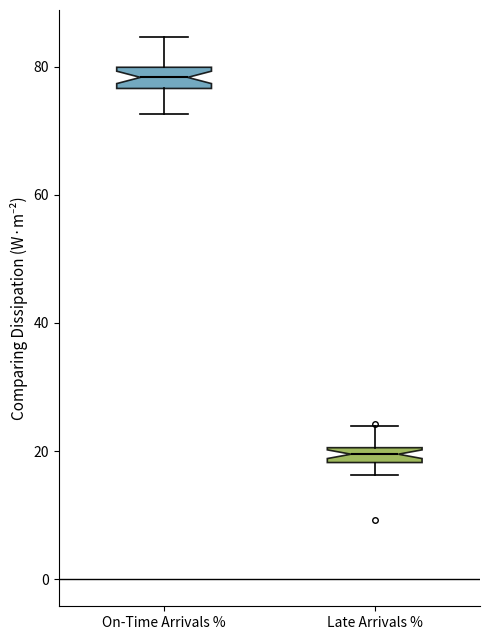

Where does the upper whisker of the box for Late Arrivals % end on the y-axis? The values are not printed on the chart, so give them approximately, as read against the axis.

24